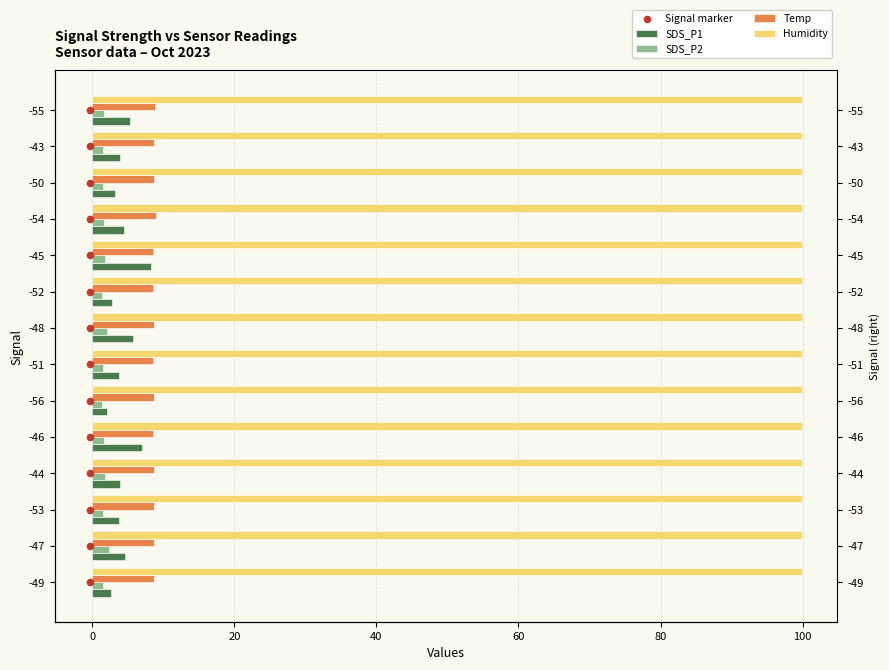

Which series reaches the maximum Y coordinate?

Signal marker